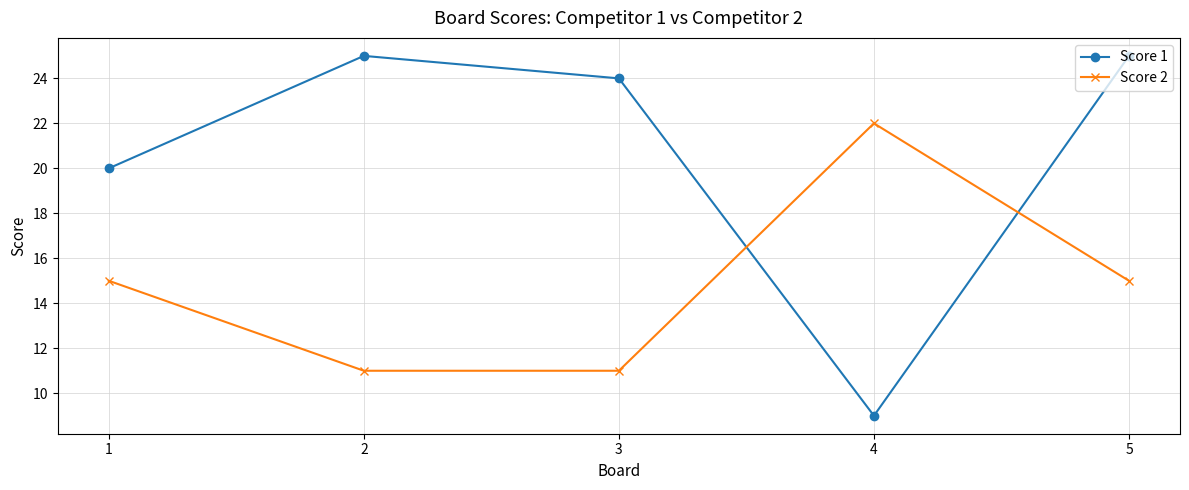

Rank the series at 1 from lowest to highest value.

Score 2, Score 1